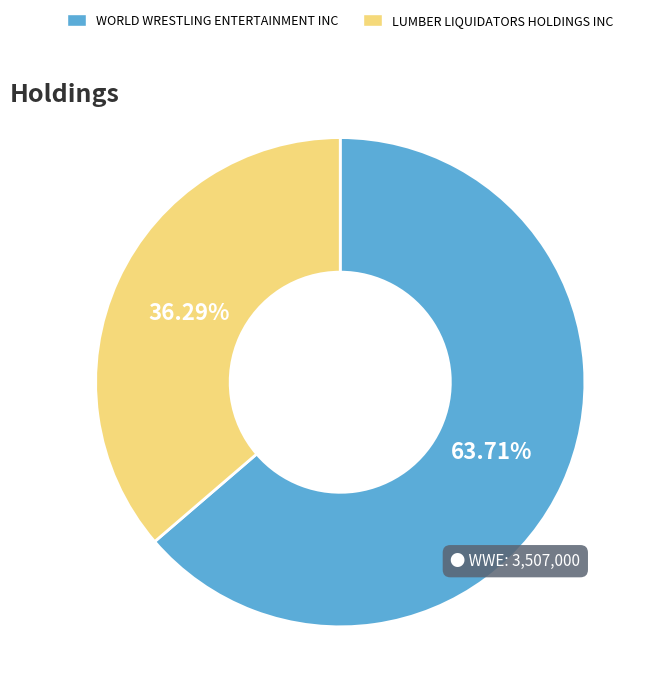

To the nearest percent, what is the difference between the largest and smallest slice percentages?

27%